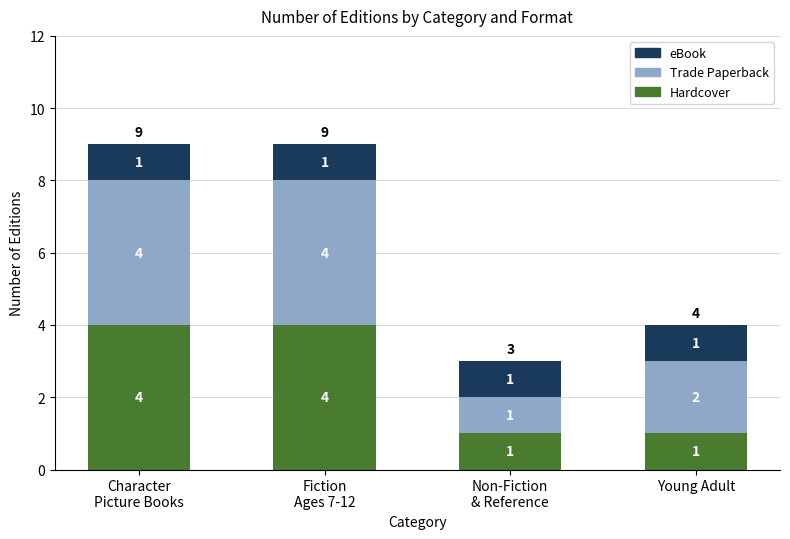

What is the sum of all Hardcover values?

10